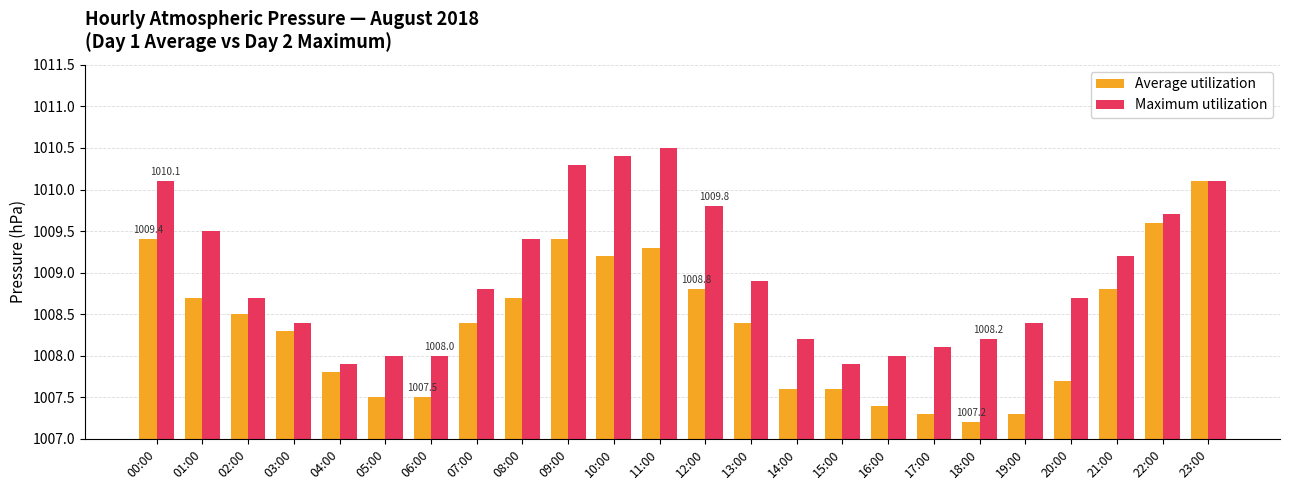

Rank the series by their average value, from highest to lowest.

Maximum utilization, Average utilization